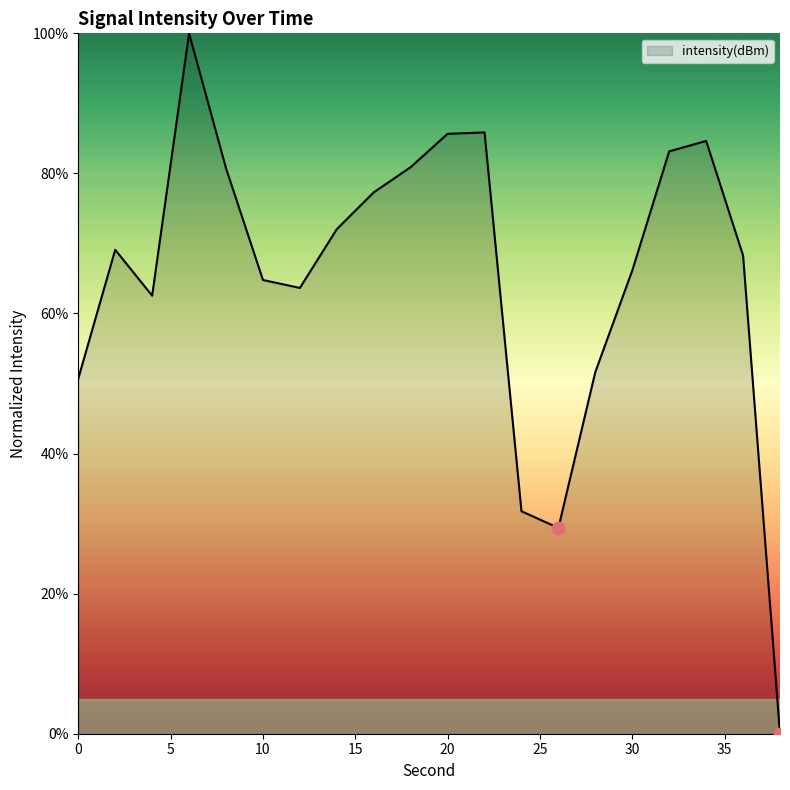

What is the greatest value displayed?

100.0